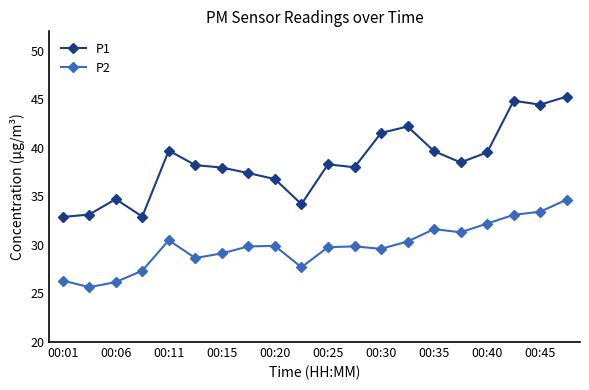

True or false: P1 and P2 cross at least once.

False